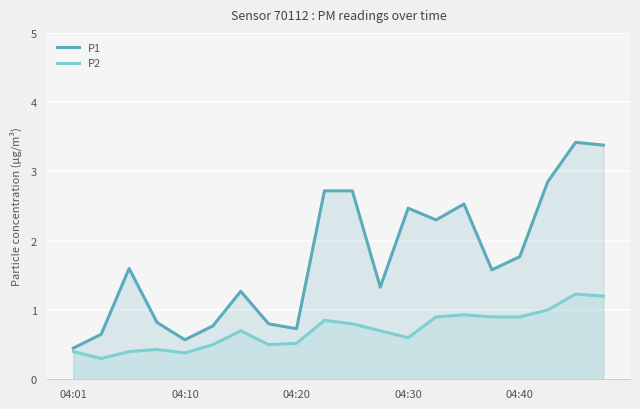

True or false: P2 and P1 cross at least once.

False